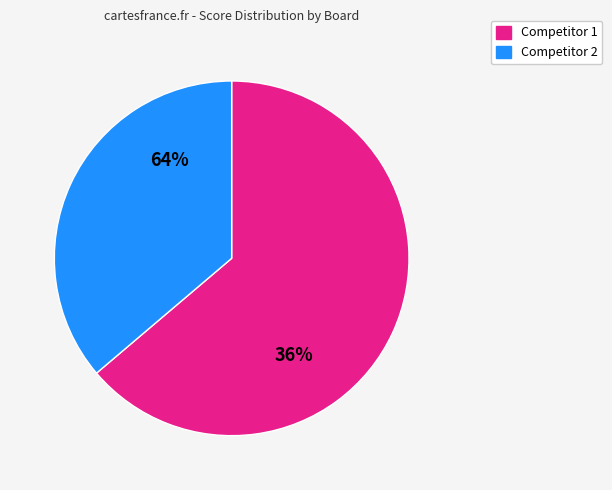

True or false: 9 accounts for 1% of the total.

False